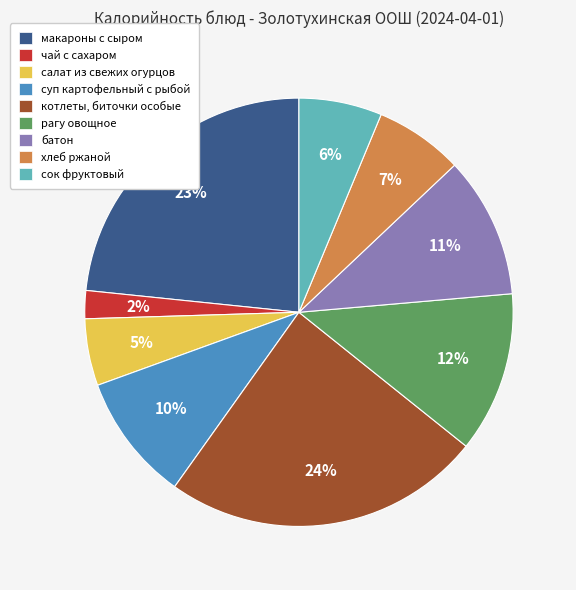

True or false: чай с сахаром accounts for 2% of the total.

True